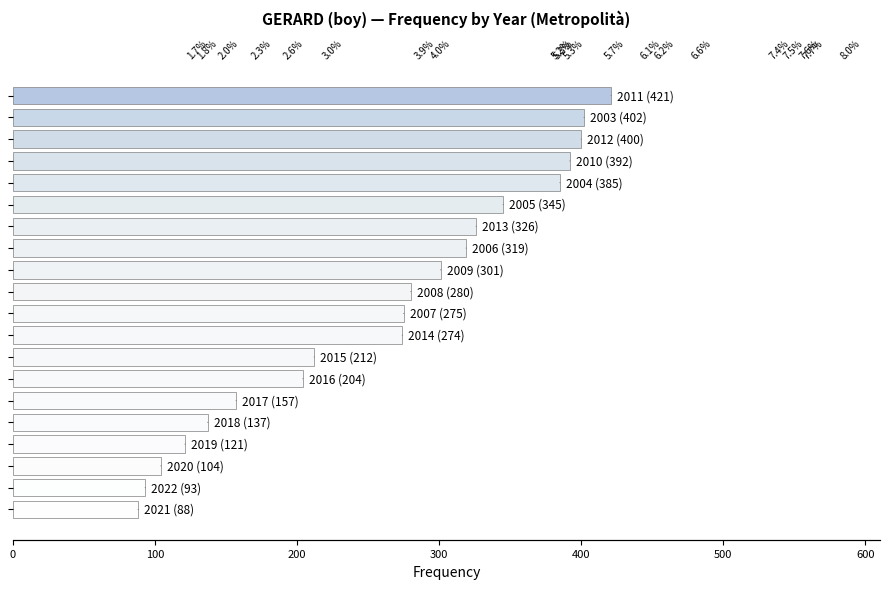

What position from the left is 400?

5